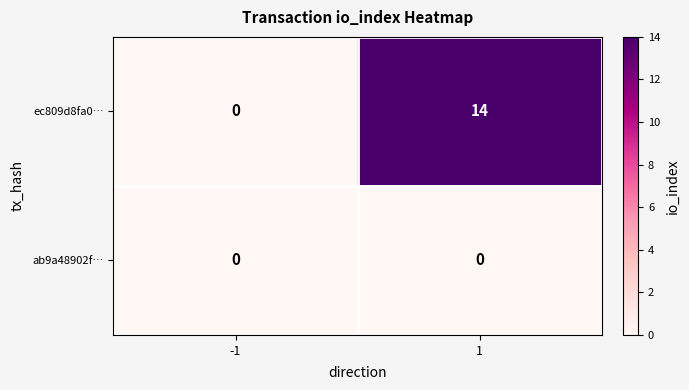

List the series in order of their peak value, highest first.

ec809d8fa0…, ab9a48902f…